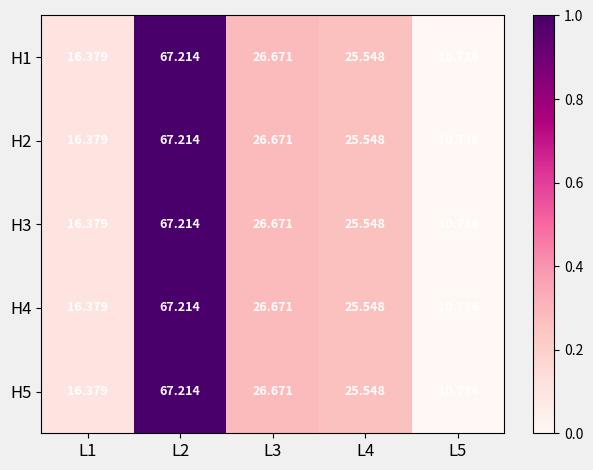

What is the total value across all series at L4?

127.7